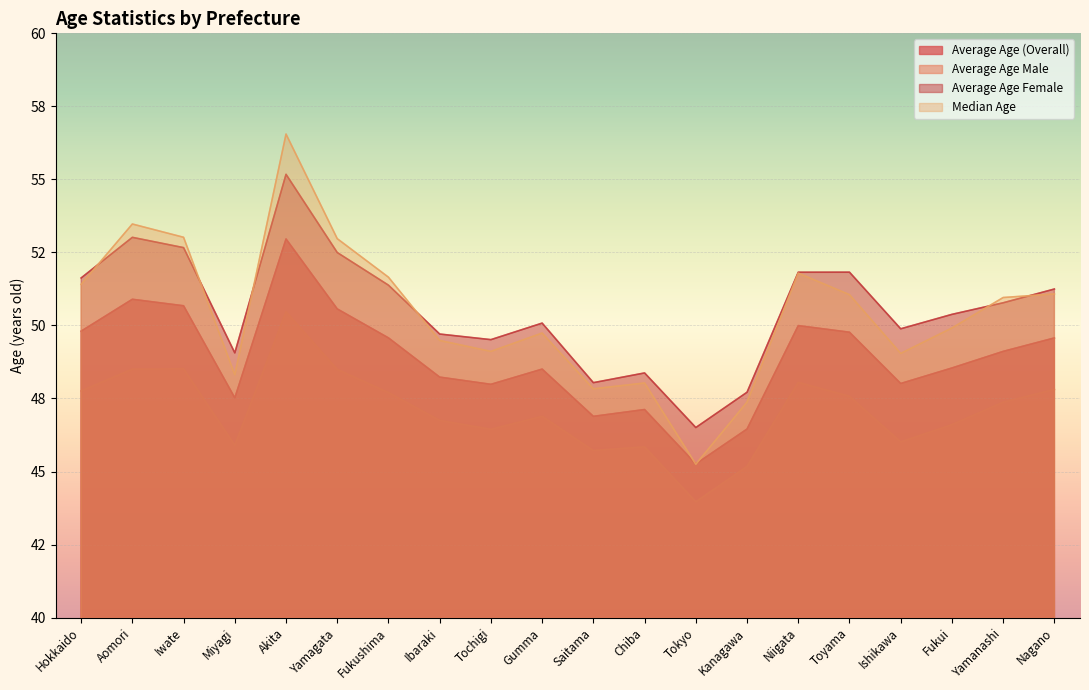

At which label is Average Age (Overall) closest to 49?

Yamanashi